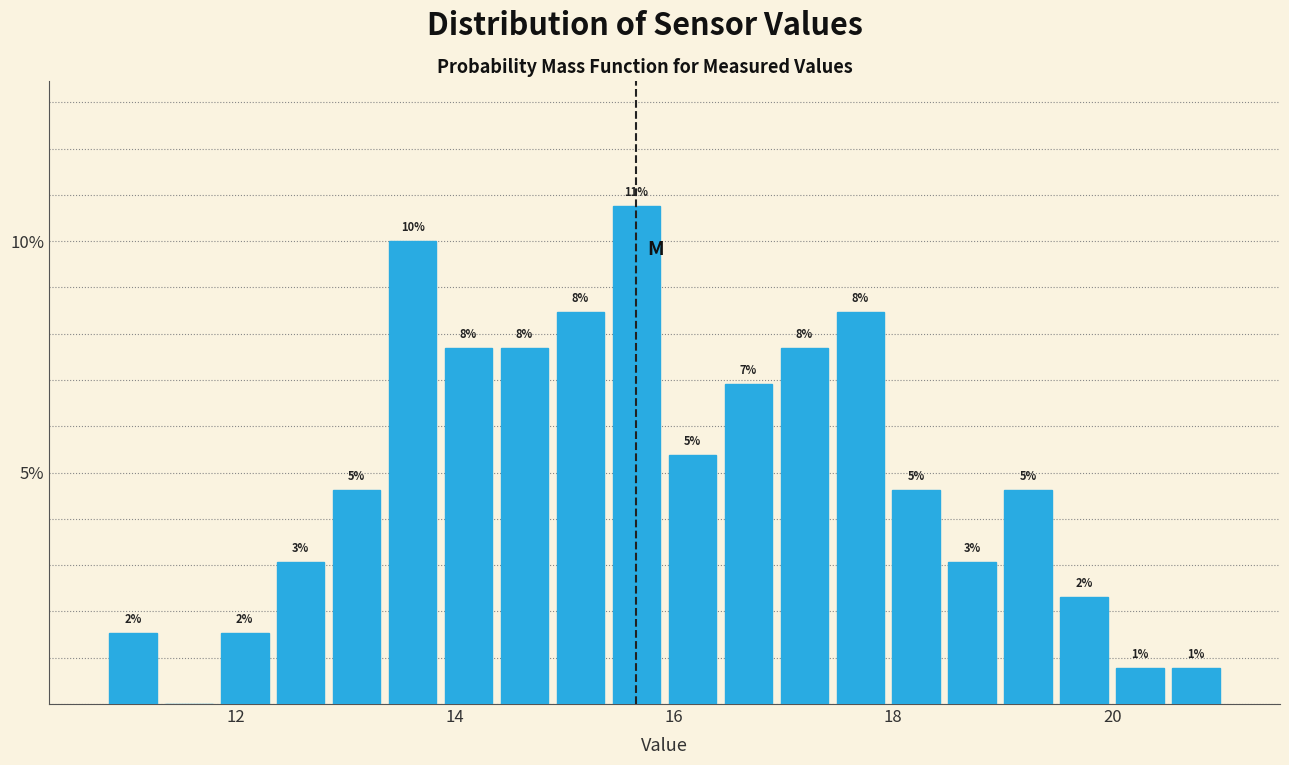

Read against the x-axis, roughly where is the centre of the tallest bar?

15.6